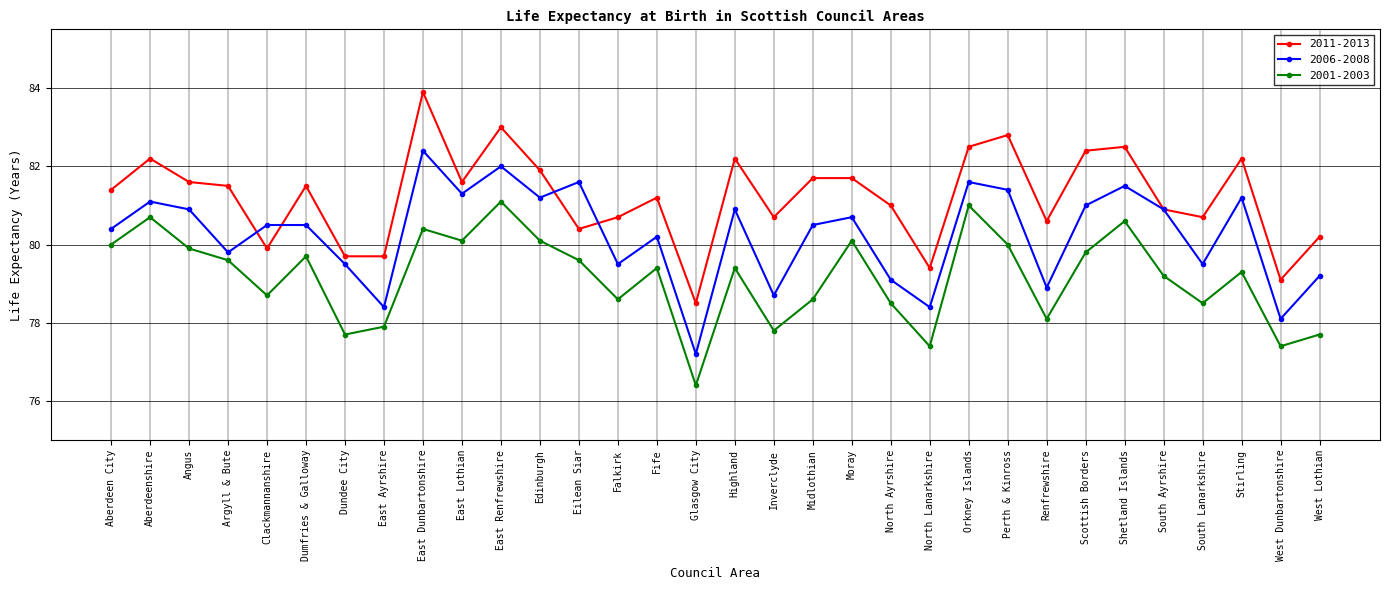

What is the difference between the maximum and minimum values in the 2011-2013 series?

5.4